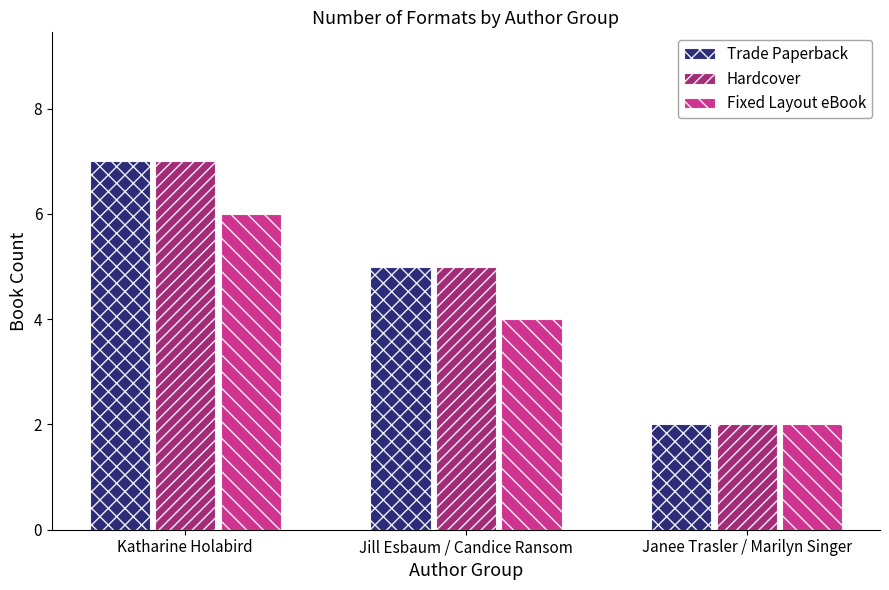

What is the maximum value for Hardcover?

7